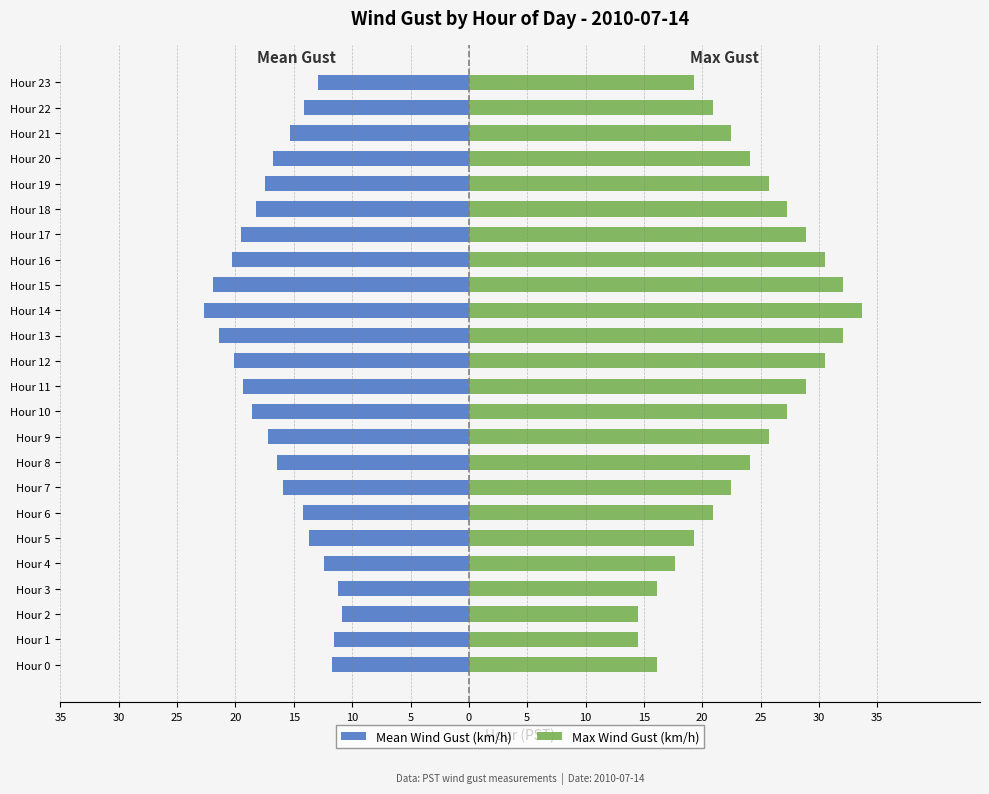

What is the highest value of the Max Wind Gust (km/h) series?

33.7